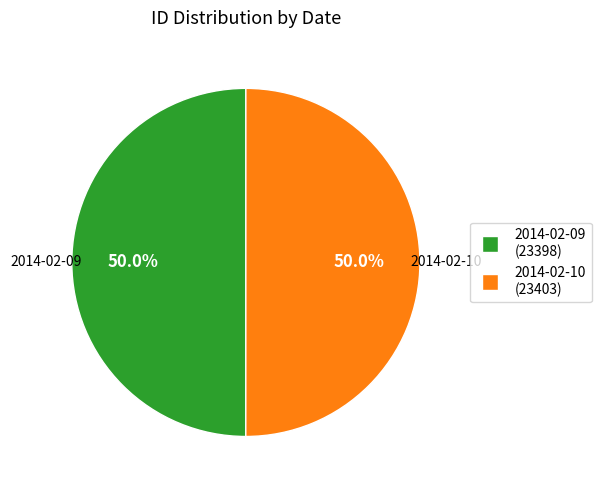

What percentage is NOT represented by 2014-02-10 (23403)?

50.0%